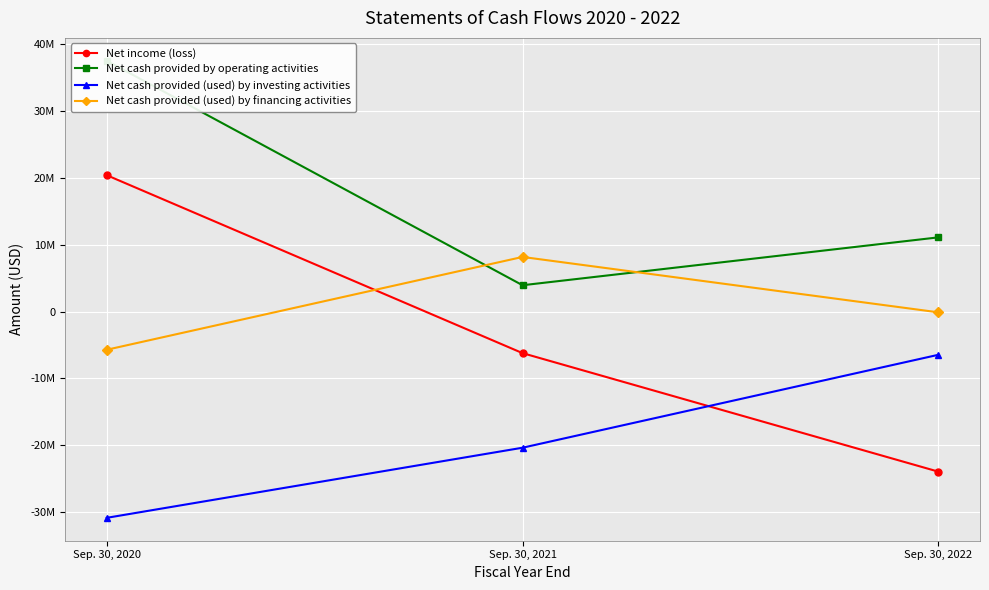

What is the difference between the Net cash provided (used) by financing activities values at Sep. 30, 2022 and Sep. 30, 2021?

8289021